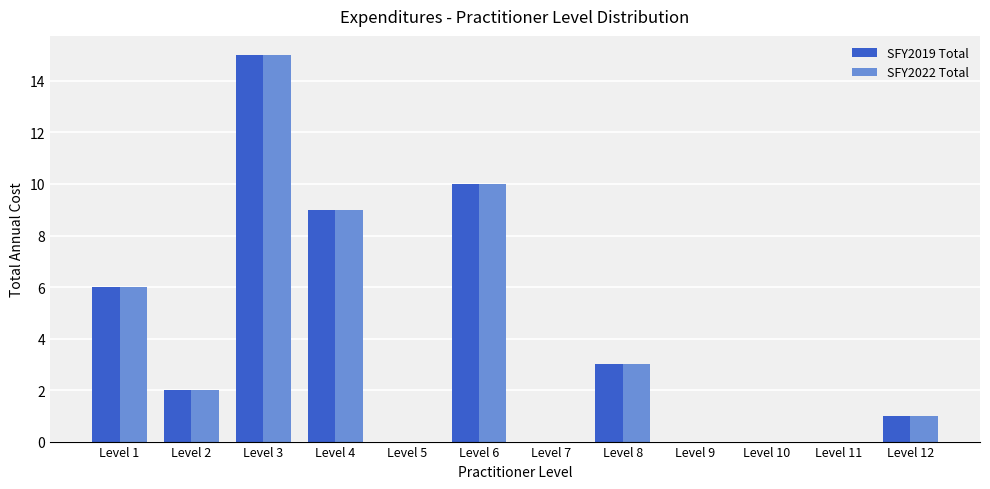

What is the sum of the SFY2022 Total values at Level 5 and Level 12?

1